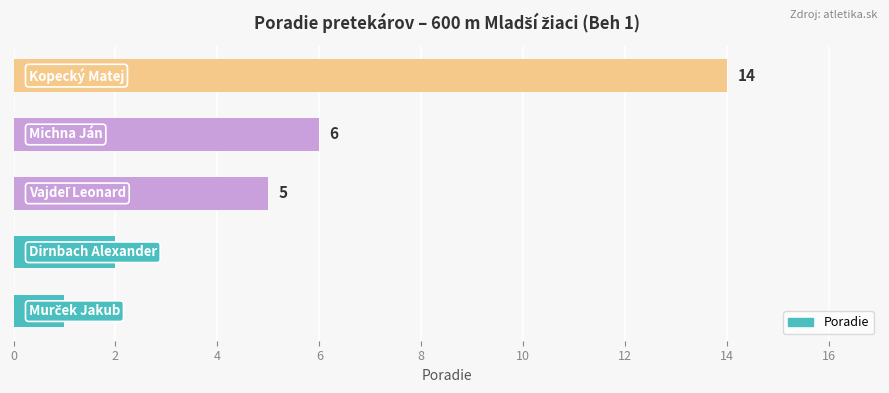

What is the maximum value shown in the chart?

14